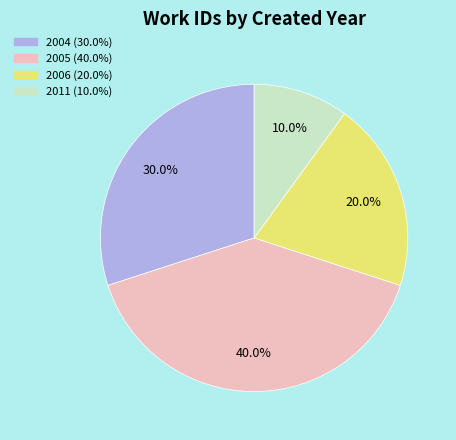

Does any single category account for the majority?

No